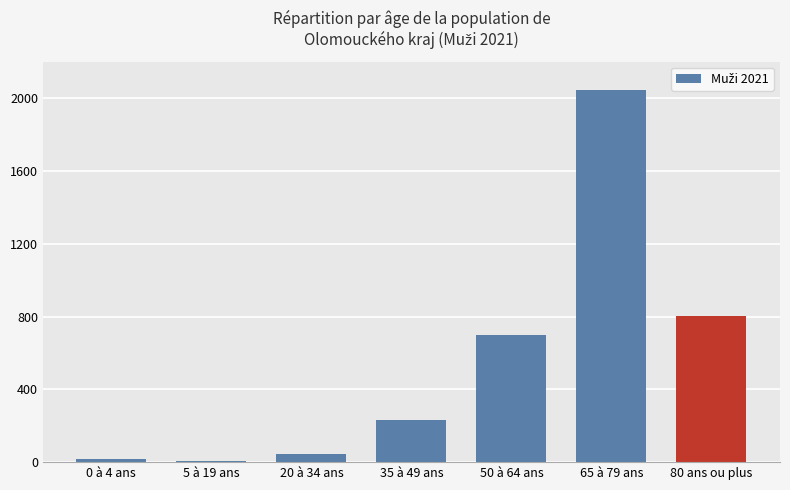

What is the value of the 4th bar from the left?

233